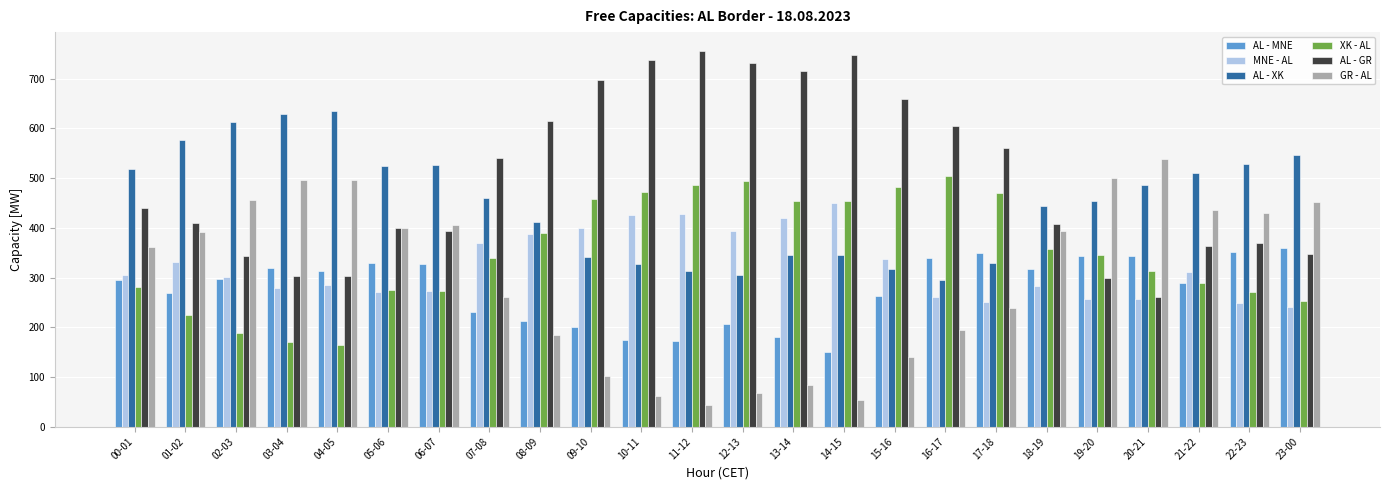

True or false: MNE - AL has a value of 271 at 05-06.

True